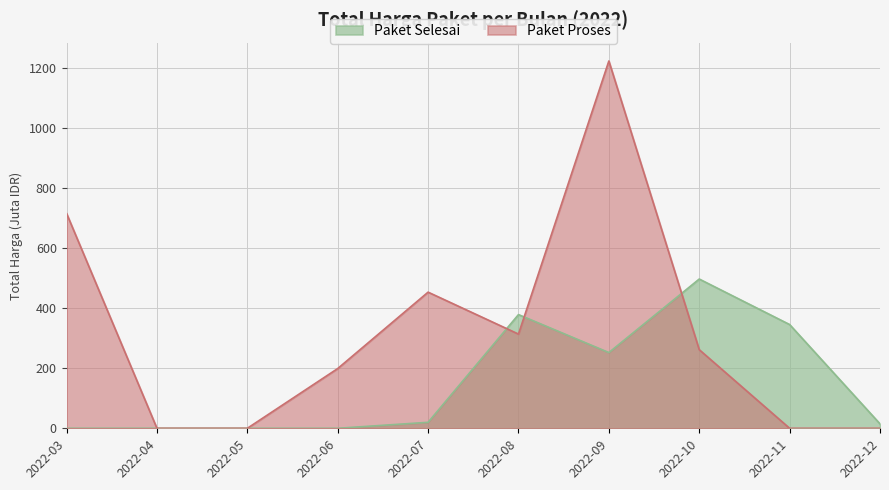

Is the value of Paket Selesai at 2022-07 greater than the value of Paket Proses at 2022-06?

No